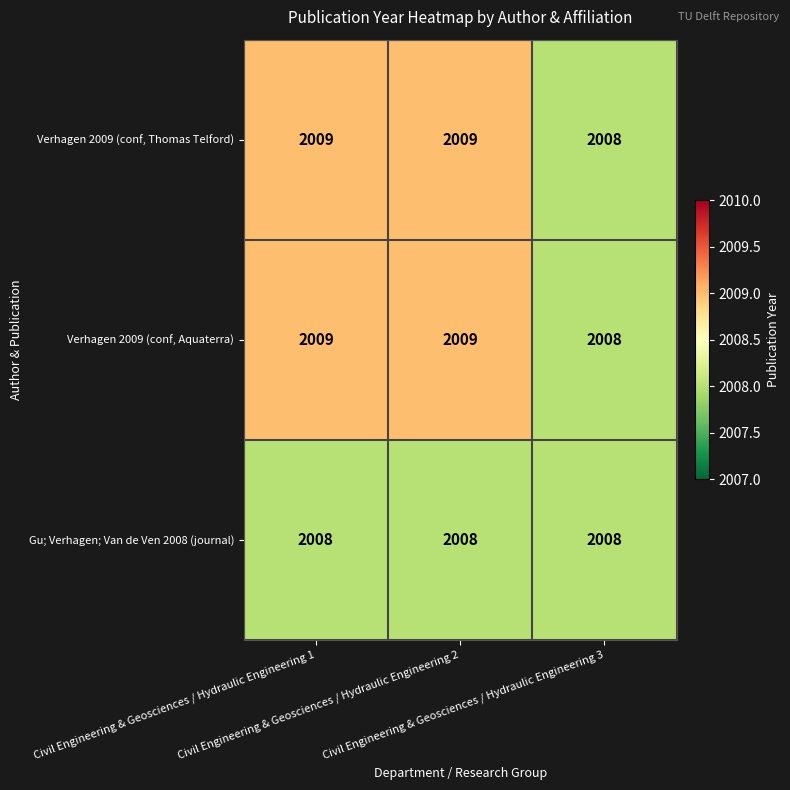

How many Verhagen 2009 (conf, Aquaterra) values are between 2008 and 2009?

3